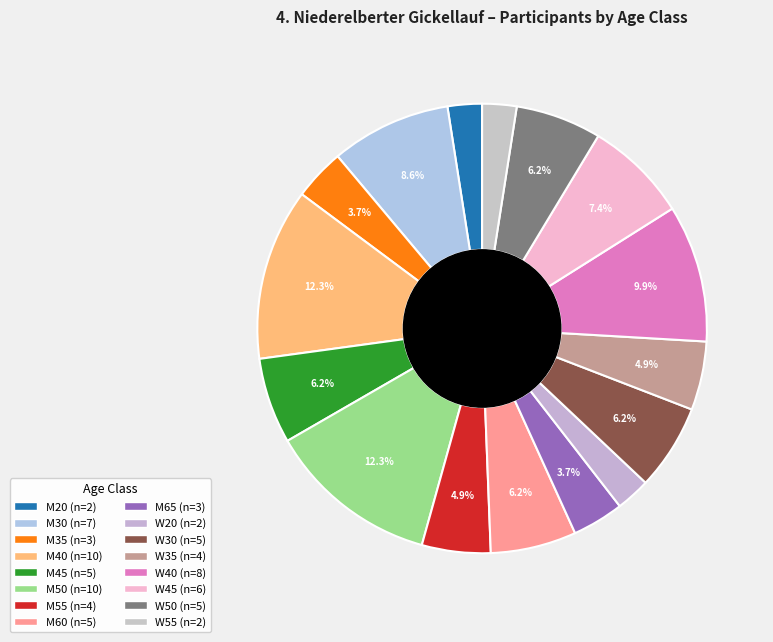

Which has a higher value, M60 or M30?

M30